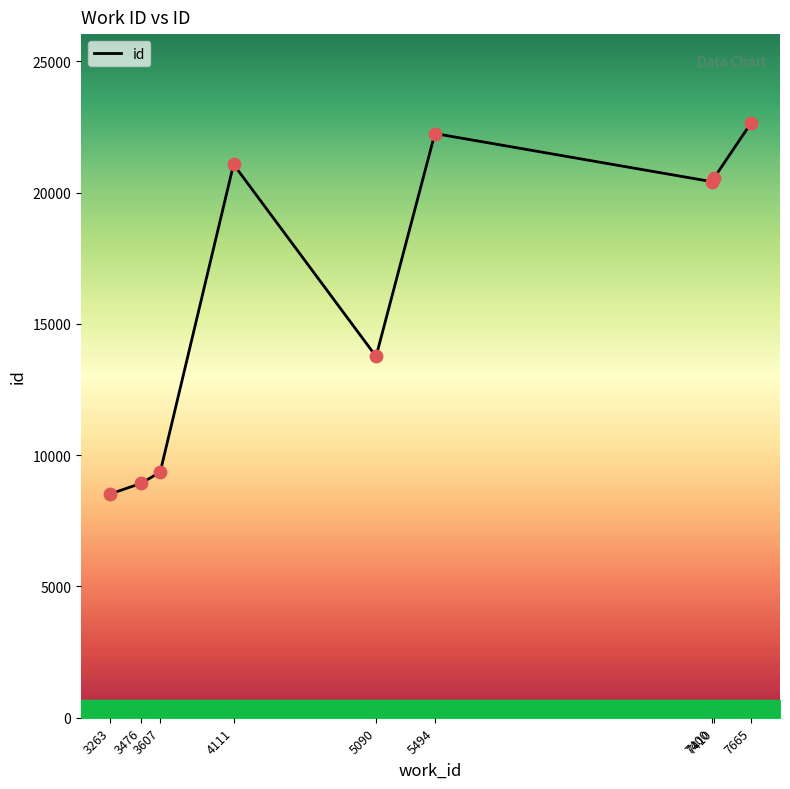

What is the change in value from 5494 to 7665?

+390